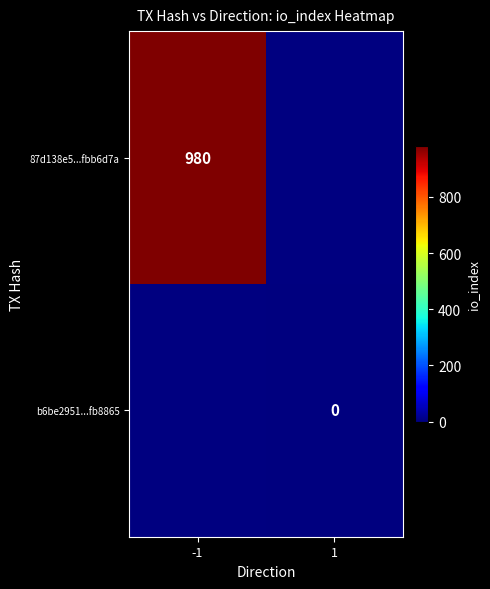

The value of 87d138e5...fbb6d7a at -1 is 367. True or false?

False